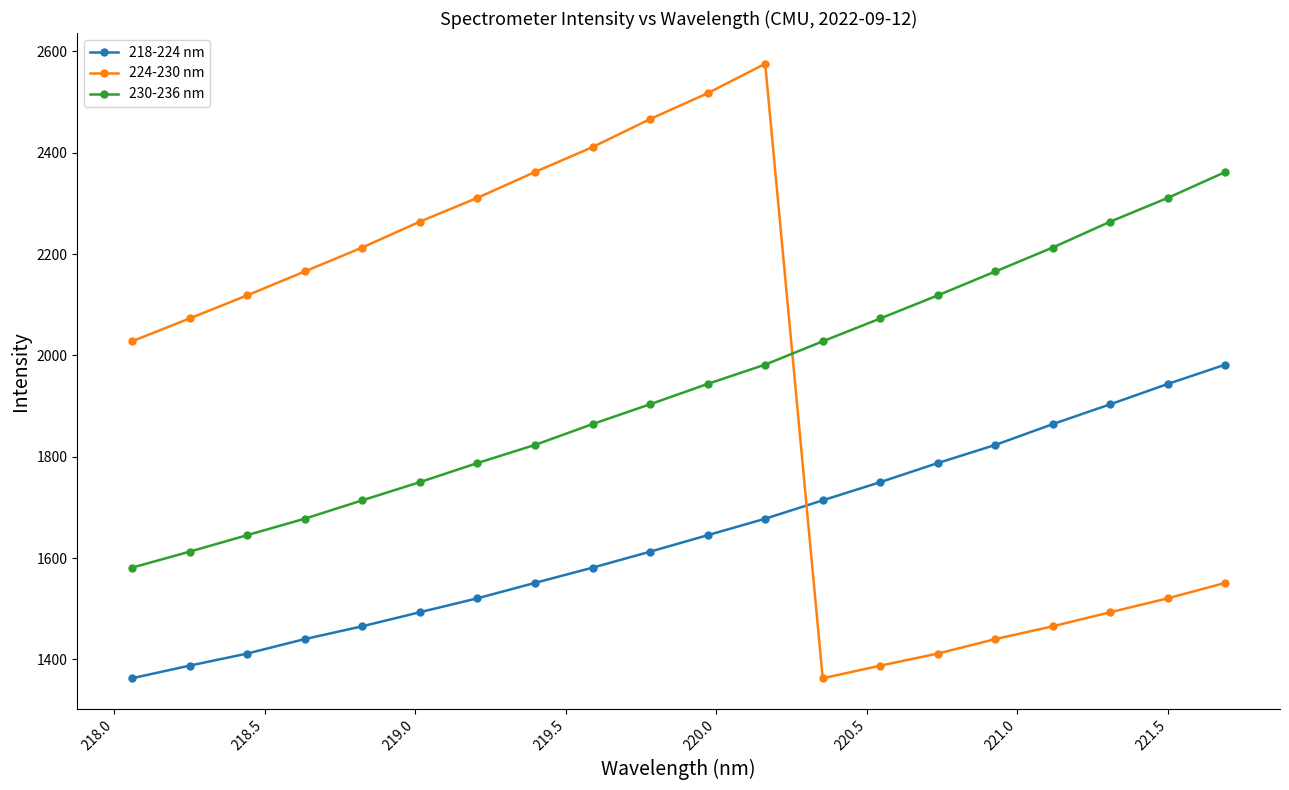

What are all the series names shown in the legend?

218-224 nm, 224-230 nm, 230-236 nm